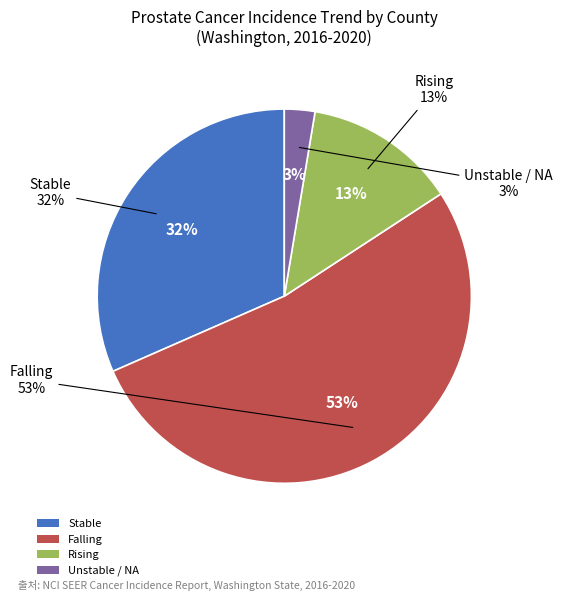

To the nearest percent, what is the average slice percentage?

25%